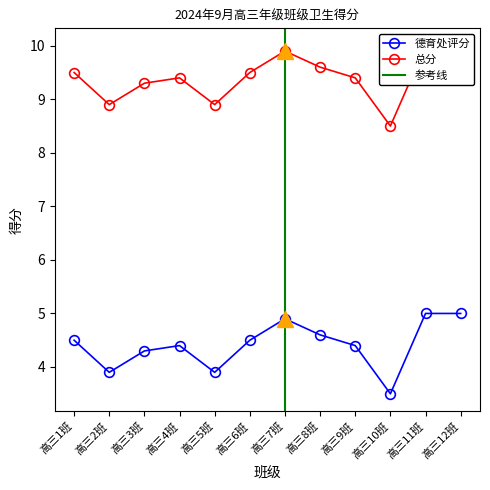

Which label corresponds to the smallest value in the chart?

高三10班